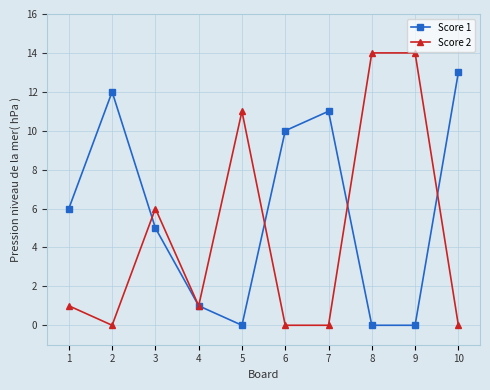

What is the spread (max minus min) of values at 9?

14